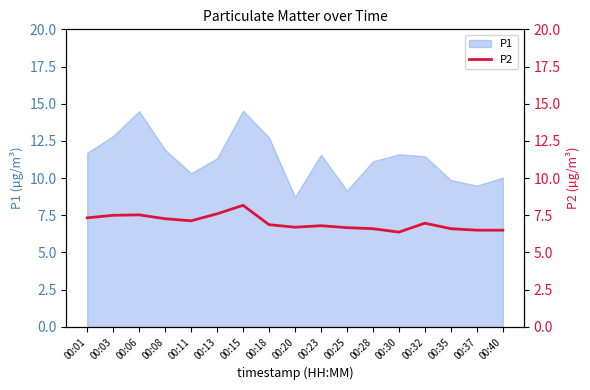

What is the minimum value for P1?

8.7